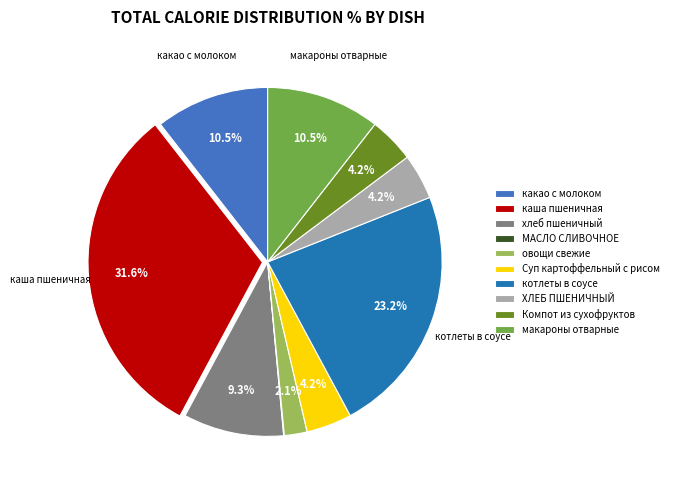

To the nearest percent, what is the difference between the овощи свежие and Суп картоффельный с рисом slice percentages?

2%